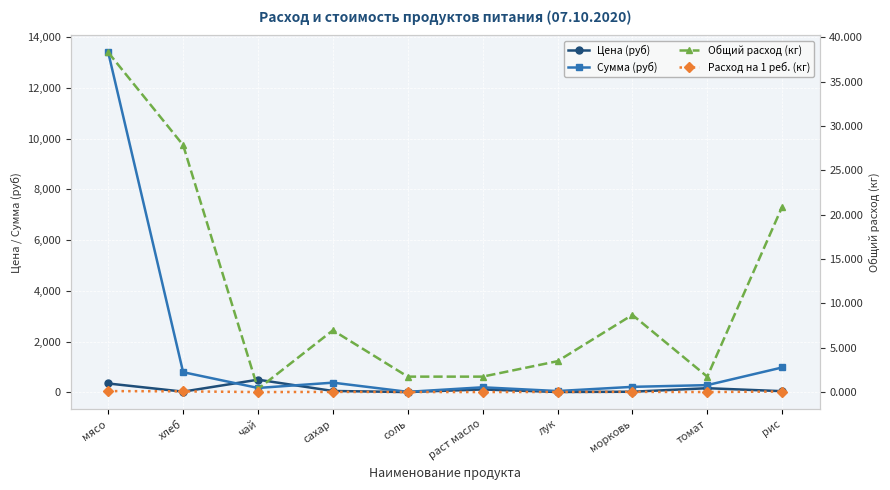

True or false: Сумма (руб) and Расход на 1 реб. (кг) cross at least once.

False